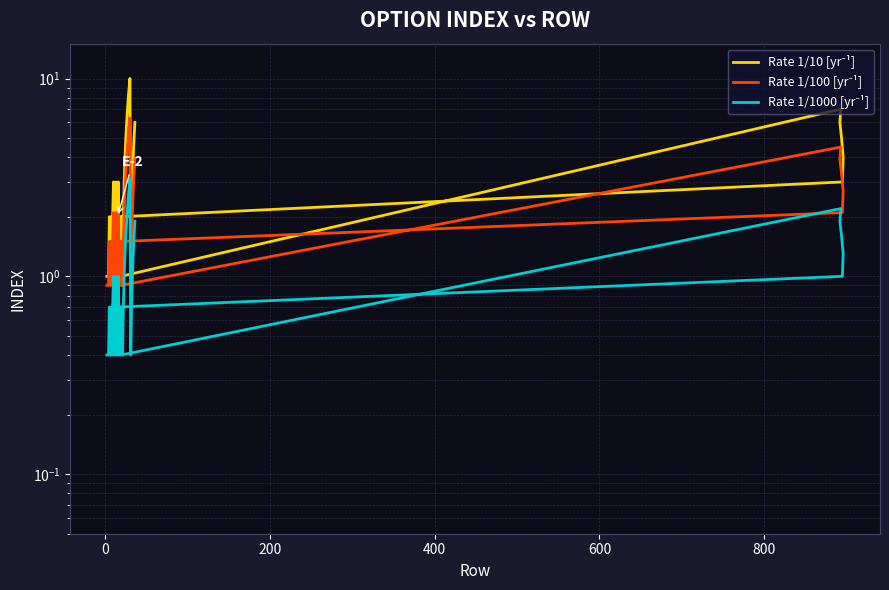

Does the chart have visible grid lines?

Yes